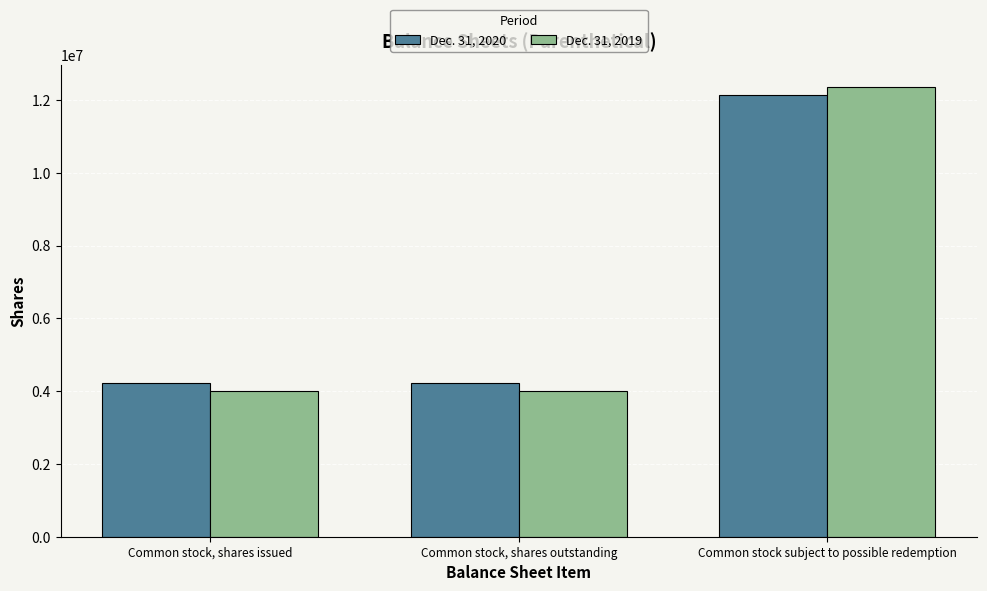

What is the spread (max minus min) of values at Common stock, shares outstanding?

219541